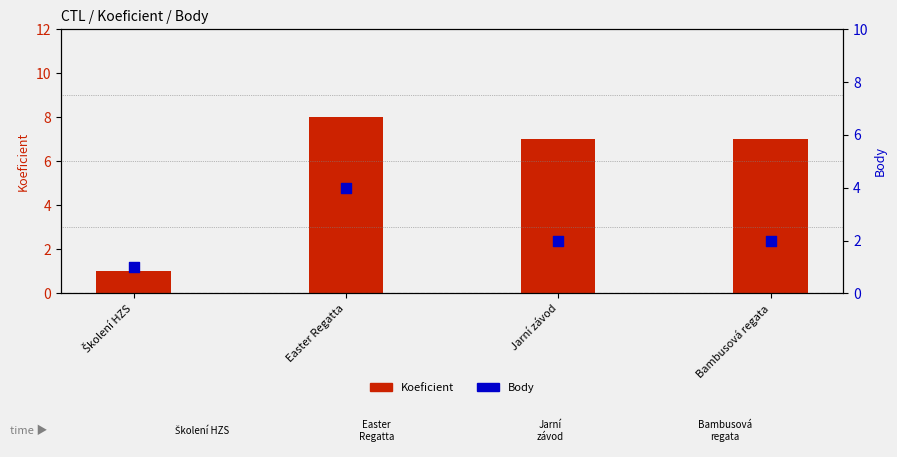

Is the value of Body at Školení HZS greater than the value of Koeficient at Bambusová regata?

No